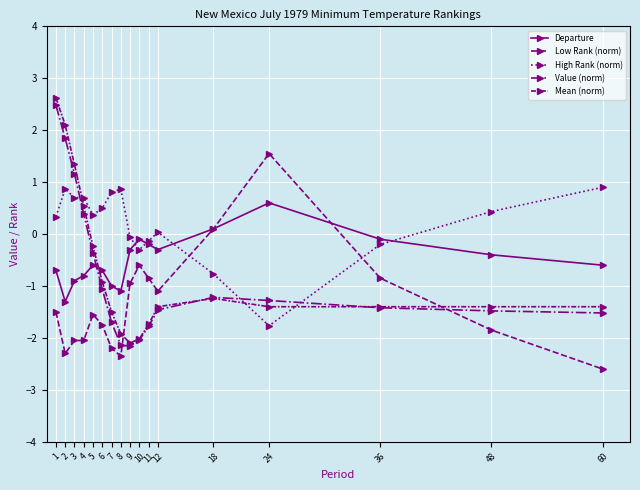

Does the chart display data point markers on the line(s)?

Yes